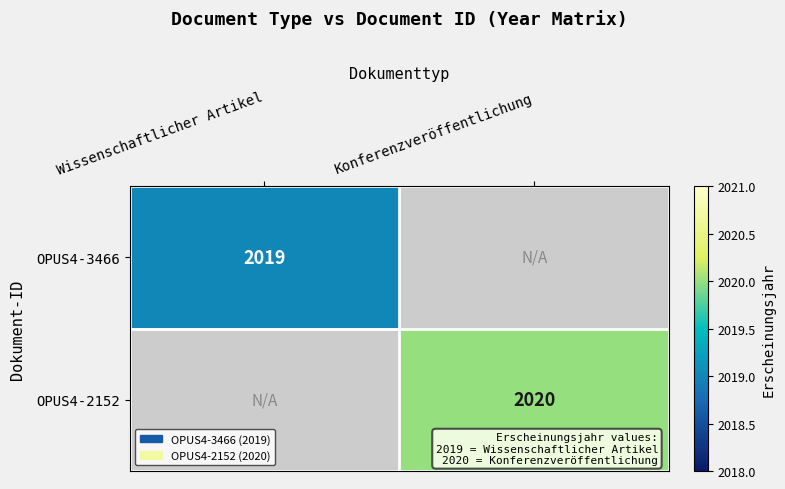

The value of OPUS4-2152 at Konferenzveröffentlichung is 2020. True or false?

True